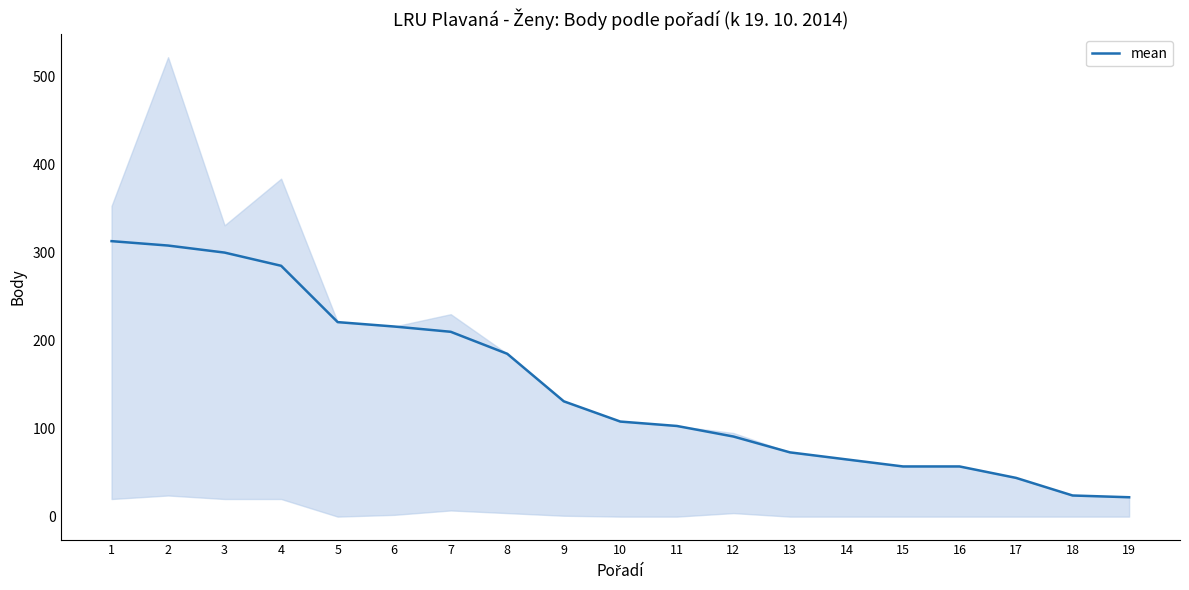

Between 9 and 15, which is larger?

9